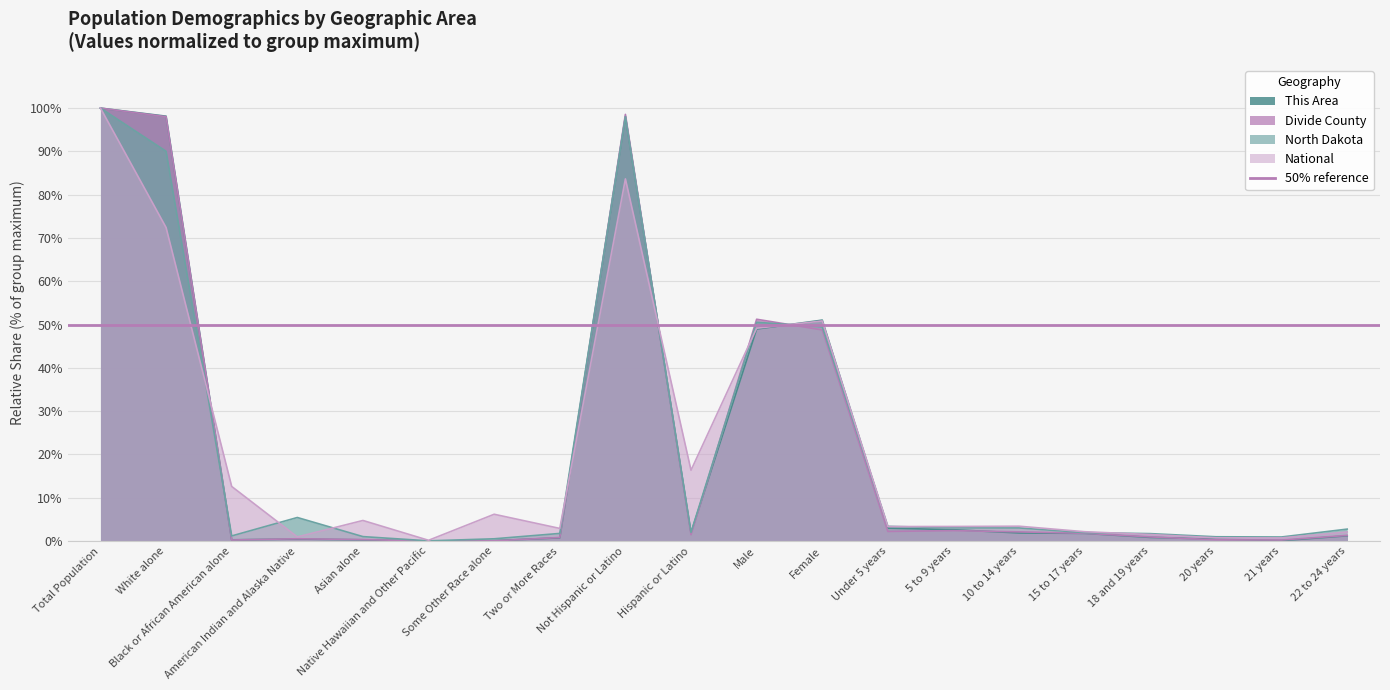

At which category does North Dakota reach its first local peak?

American Indian and Alaska Native